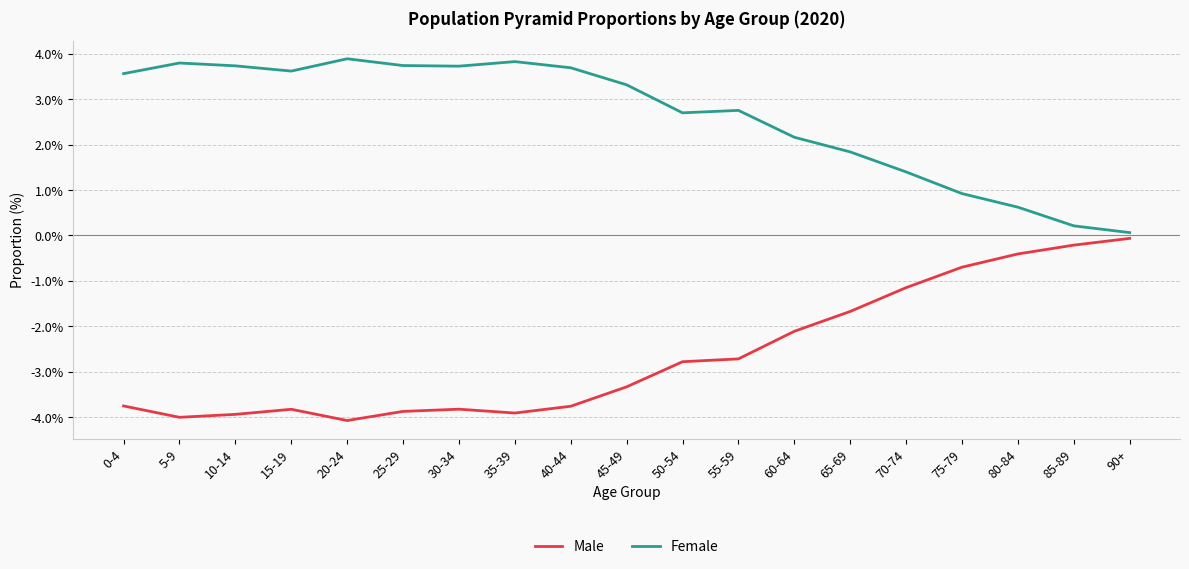

Which series has the largest range (max minus min)?

Male